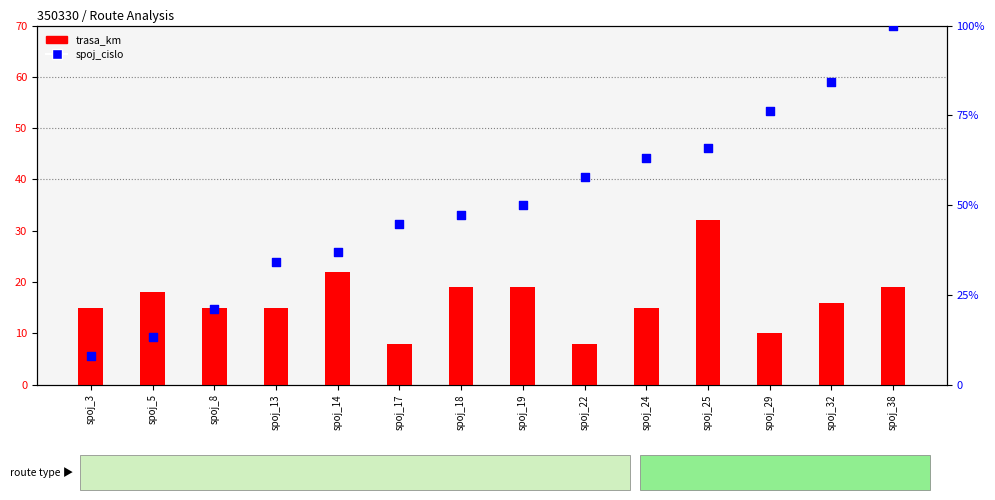

What are all the series names shown in the legend?

trasa_km, spoj_cislo